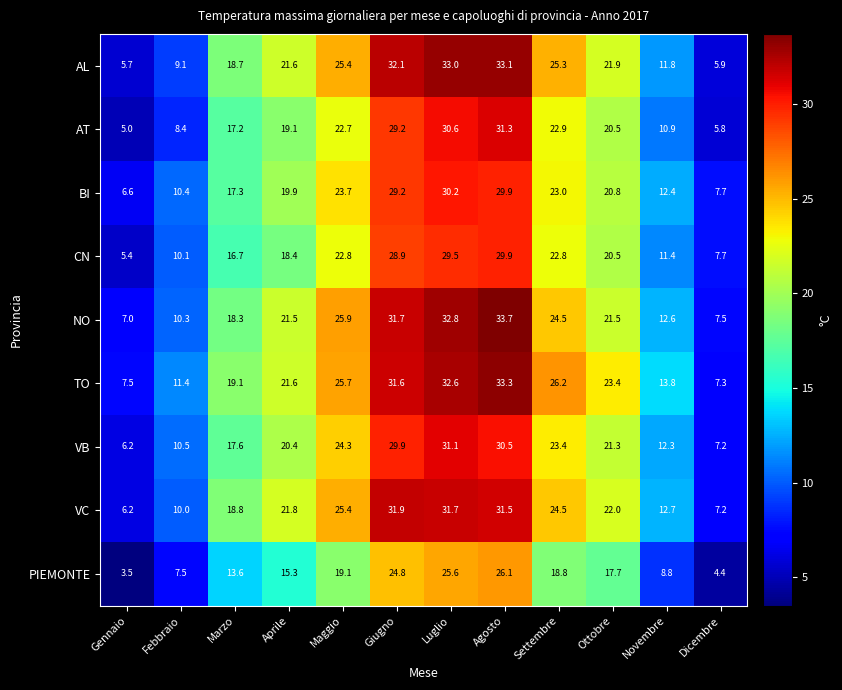

What is the difference between the PIEMONTE values at Settembre and Dicembre?

14.4